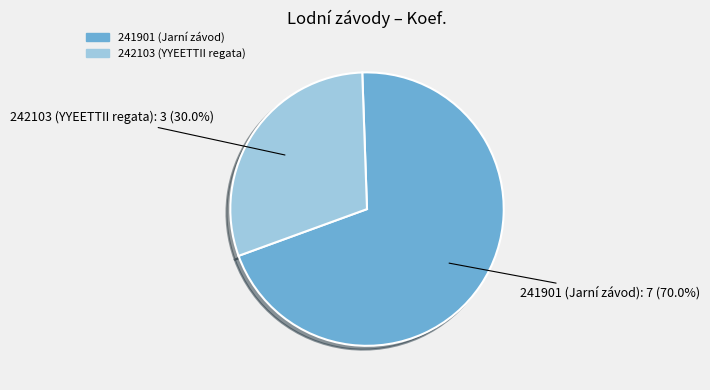

Rank the categories by value from highest to lowest.

241901 (Jarní závod), 242103 (YYEETTII regata)